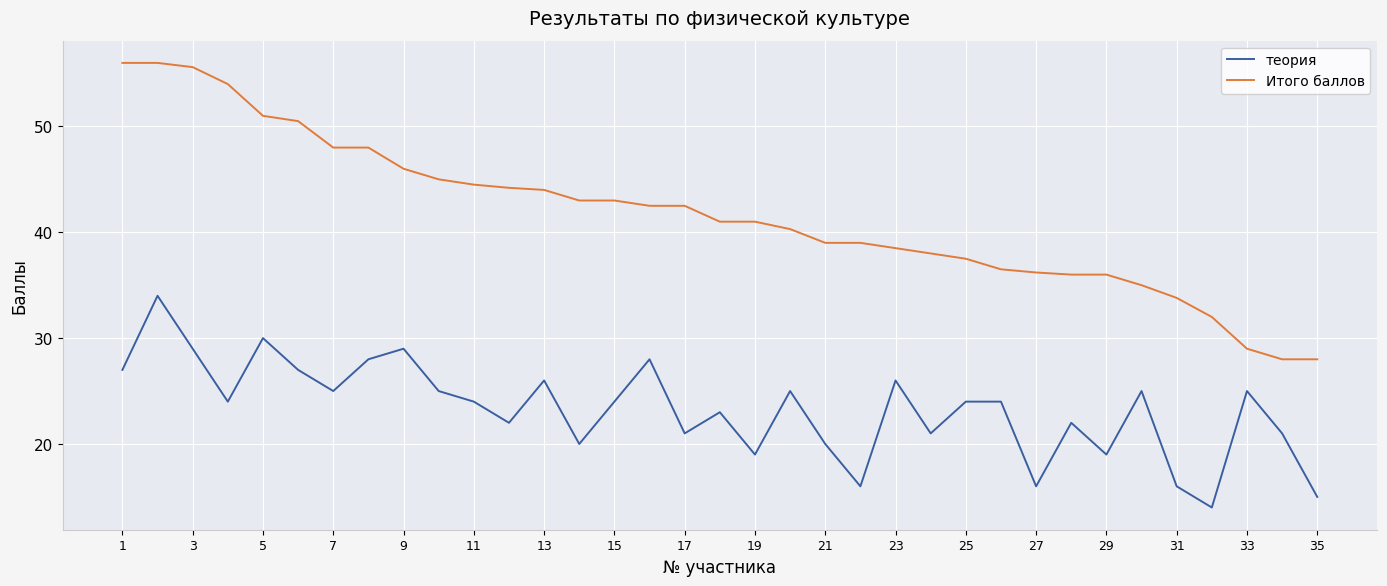

What is the difference between the maximum and minimum values in the Итого баллов series?

28.0